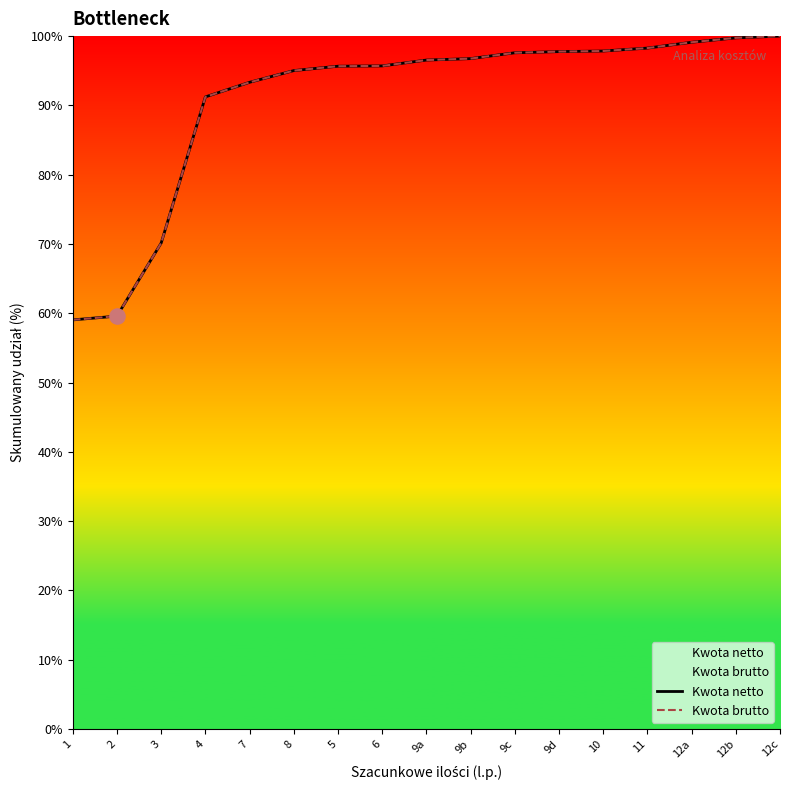

What are all the series names shown in the legend?

Kwota netto, Kwota brutto